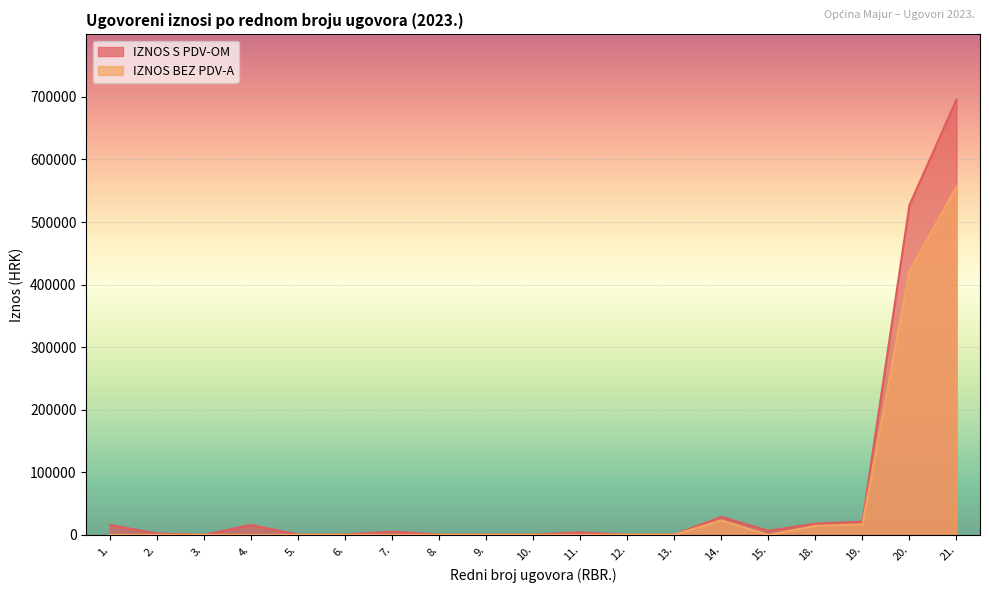

How many positive values does the IZNOS BEZ PDV-A series have?

7